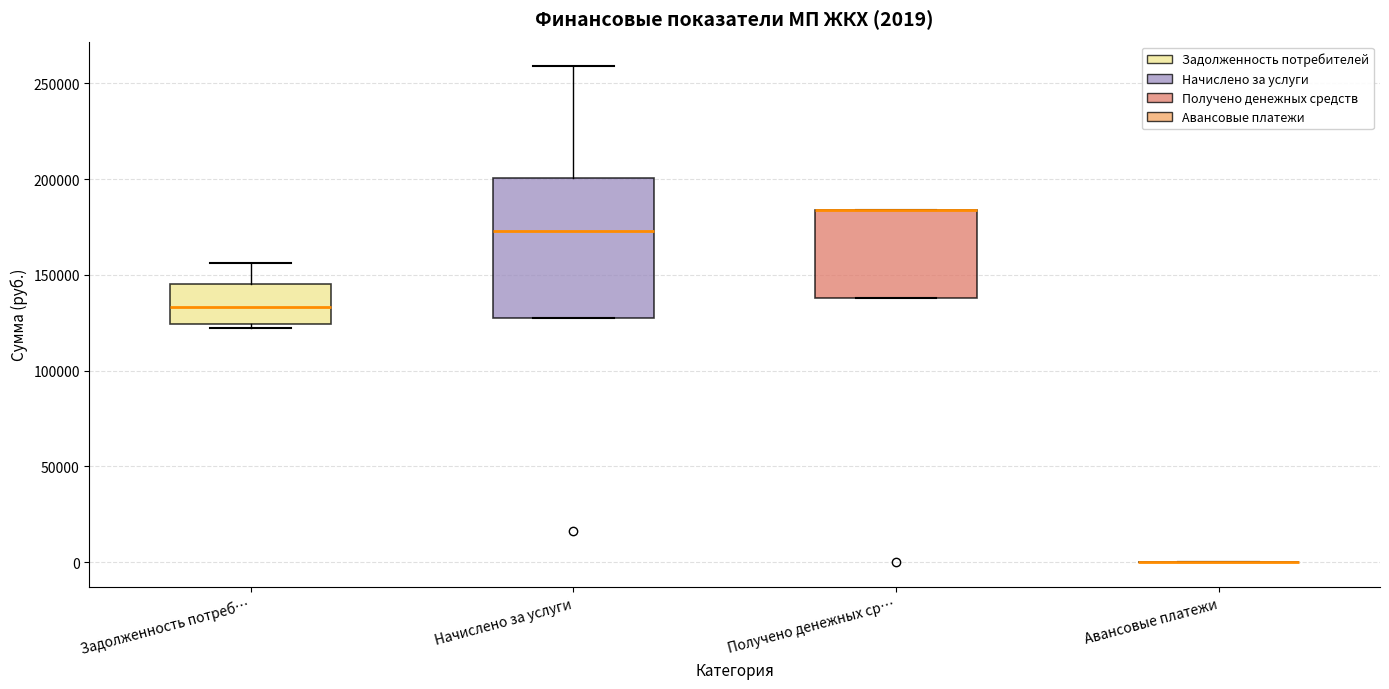

Comparing the boxes themselves (not the whiskers), which one is the tallest?

Начислено за услуги